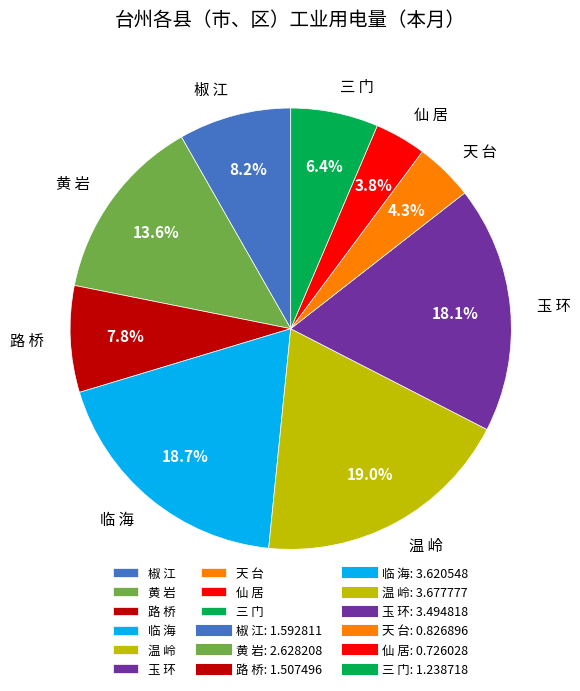

Is it true that 天 台 is 4% of the pie?

True